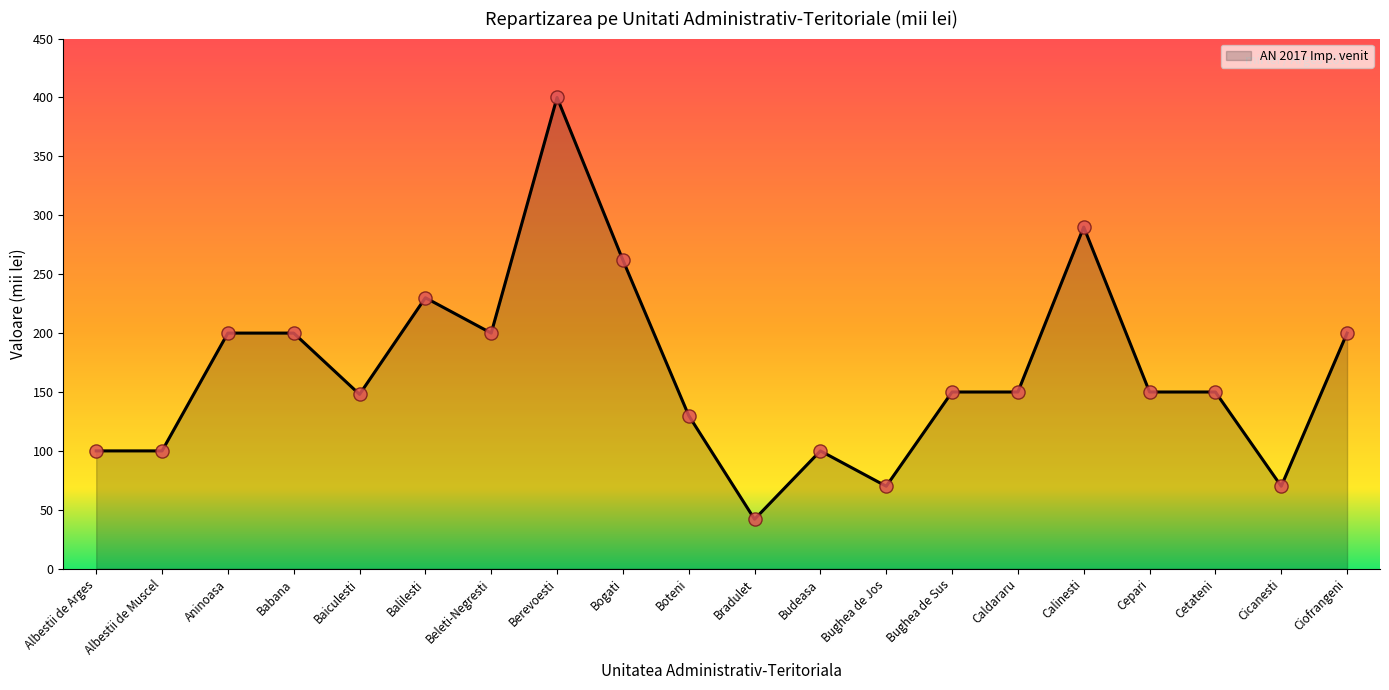

Approximately how many times larger is the value at Ciofrangeni compared to Balilesti?

0.9